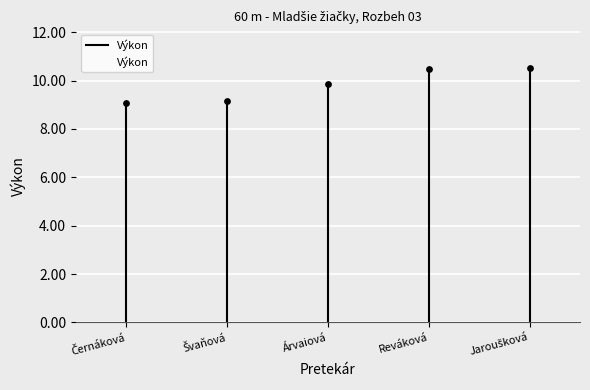

What is the average Y value?

9.8